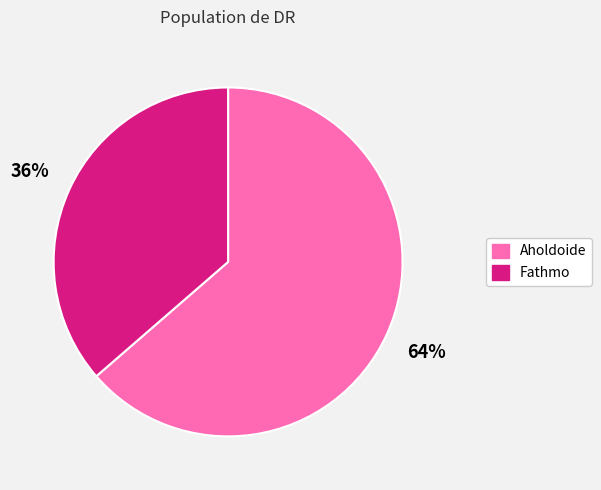

Count the number of slices in the pie.

2